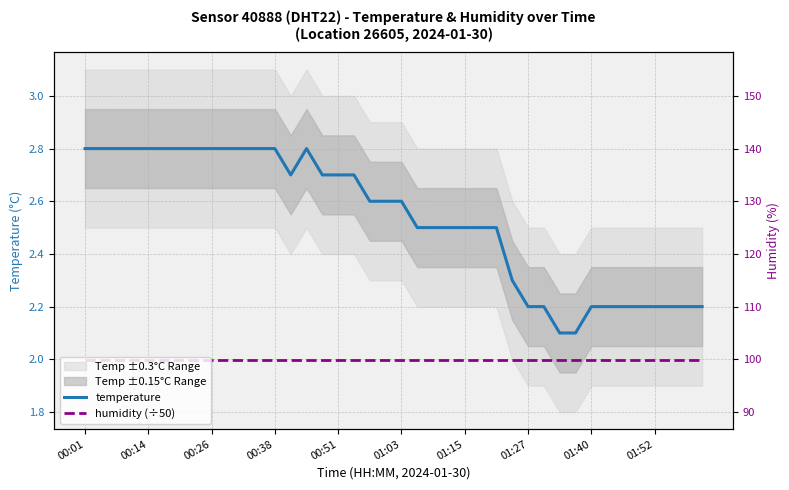

Reading right to left, what are all the values shown in this chart?

temperature: 2.2	2.2	2.2	2.2	2.2	2.2	2.2	2.2	2.1	2.1	2.2	2.2	2.3	2.5	2.5	2.5	2.5	2.5	2.5	2.6	2.6	2.6	2.7	2.7	2.7	2.8	2.7	2.8	2.8	2.8	2.8	2.8	2.8	2.8	2.8	2.8	2.8	2.8	2.8	2.8
humidity (÷50): 2.0	2.0	2.0	2.0	2.0	2.0	2.0	2.0	2.0	2.0	2.0	2.0	2.0	2.0	2.0	2.0	2.0	2.0	2.0	2.0	2.0	2.0	2.0	2.0	2.0	2.0	2.0	2.0	2.0	2.0	2.0	2.0	2.0	2.0	2.0	2.0	2.0	2.0	2.0	2.0